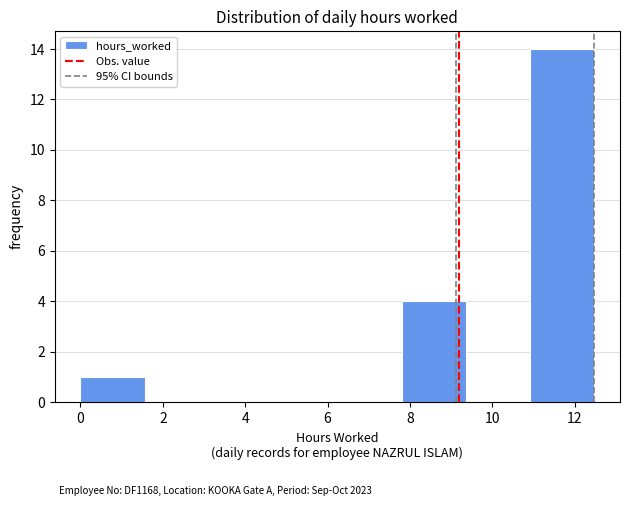

Reading left to right, transcribe this chart: for each bar, give the range it covers on the x-axis and its height. Neither the bar edges nor the heights are printed on the chart, so give them approximately, as read against the axes.

0.00 to 1.56: 1
1.56 to 3.12: 0
3.12 to 4.68: 0
4.68 to 6.24: 0
6.24 to 7.80: 0
7.80 to 9.36: 4
9.36 to 10.92: 0
10.92 to 12.48: 14